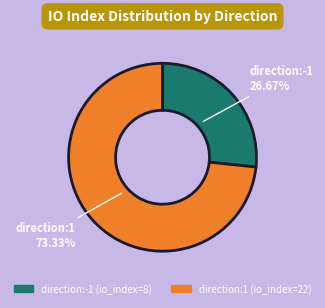

Is there a majority slice in this chart?

Yes